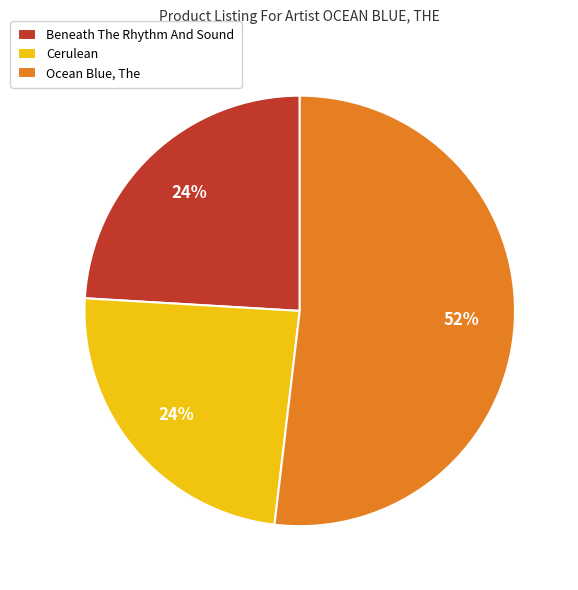

Count the number of slices in the pie.

3